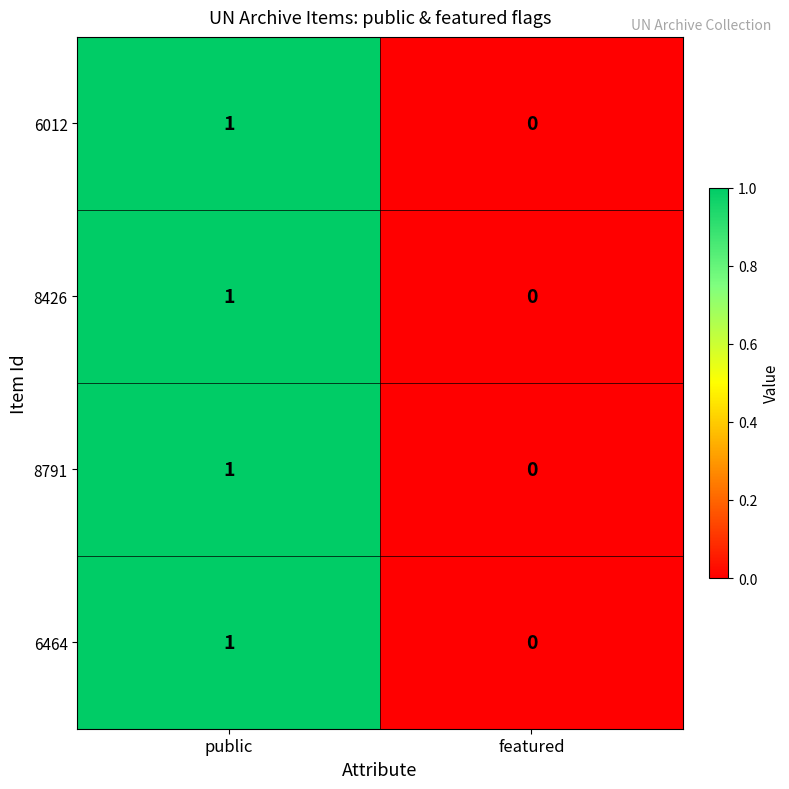

Rank the categories by 8426 value from highest to lowest.

public, featured